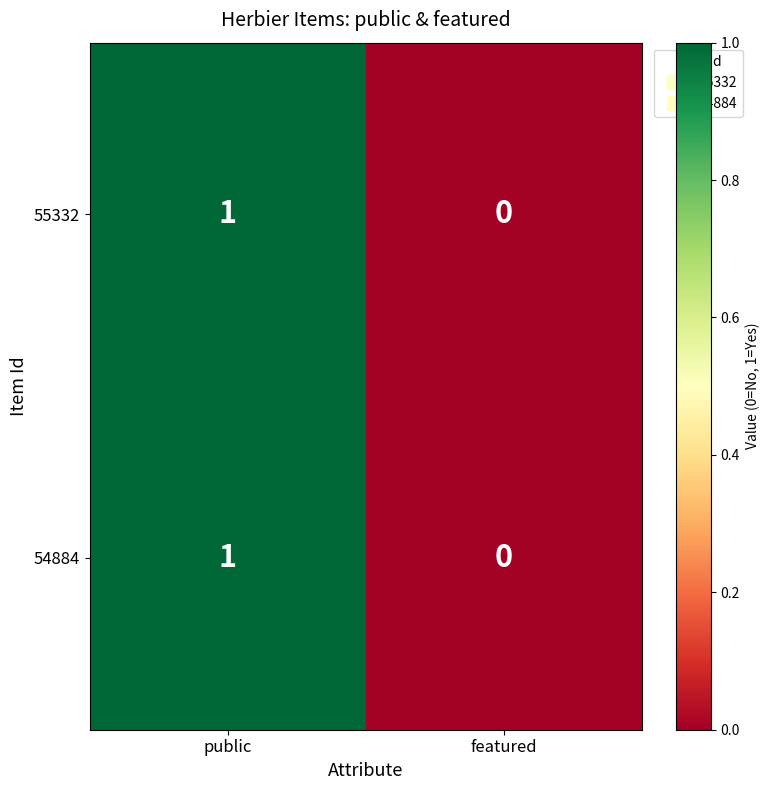

At which category is the sum across all series the highest?

public